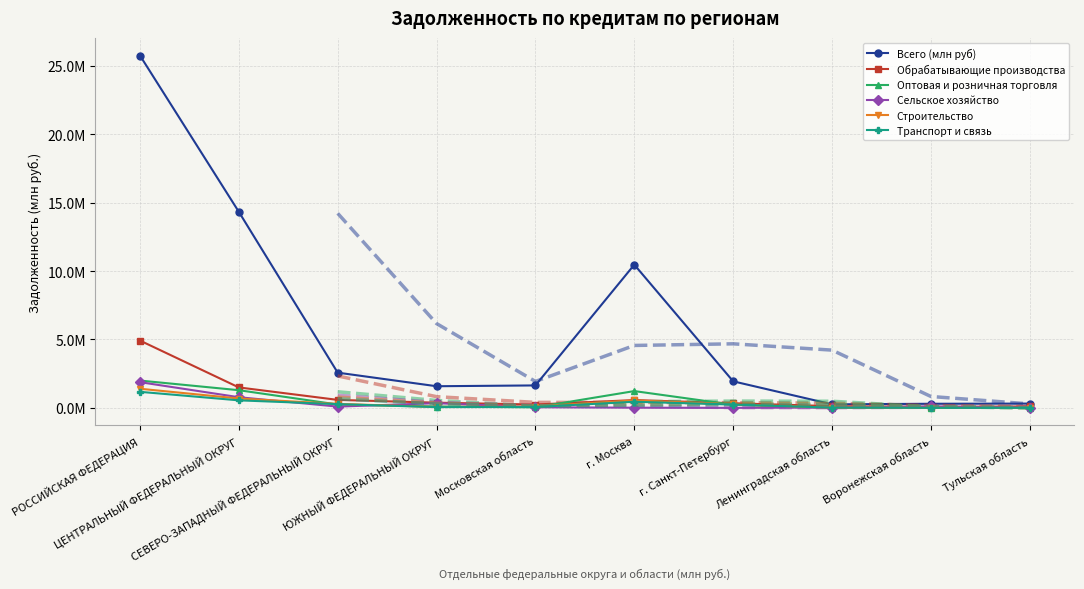

Where is the first local maximum for Обрабатывающие производства?

г. Москва